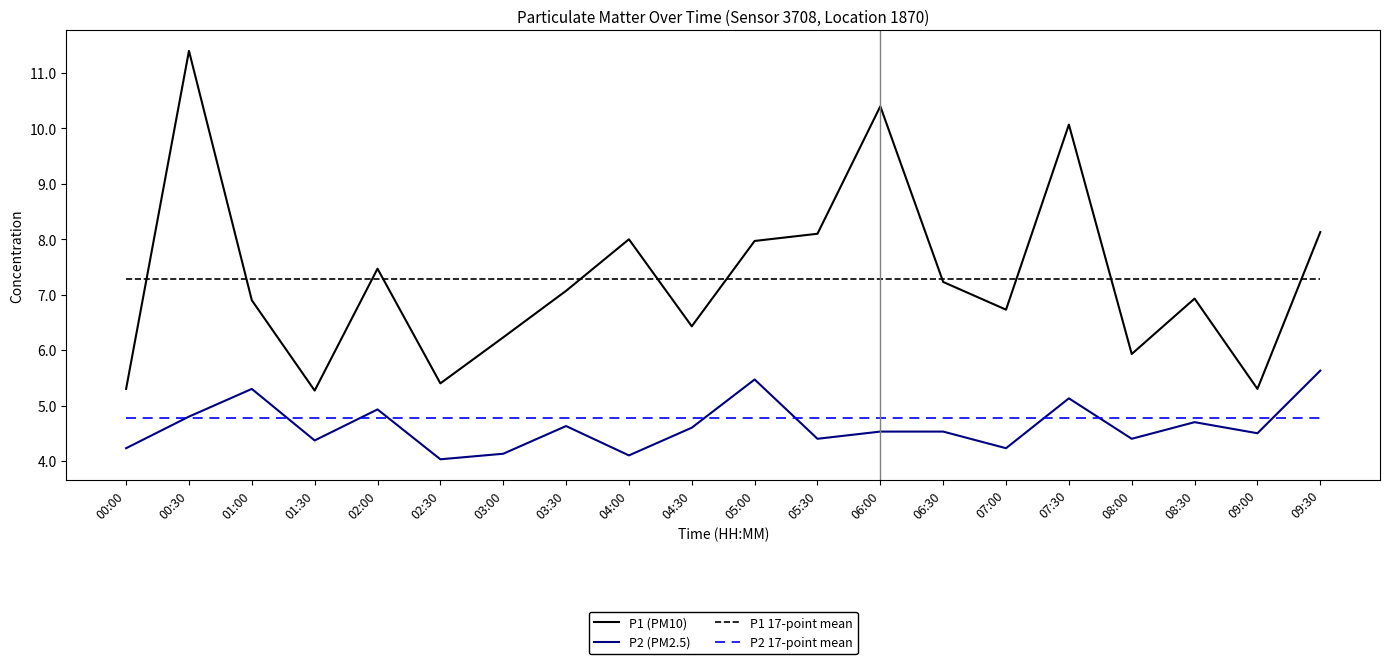

The value of P1 (PM10) at 08:30 is 6.9. True or false?

True